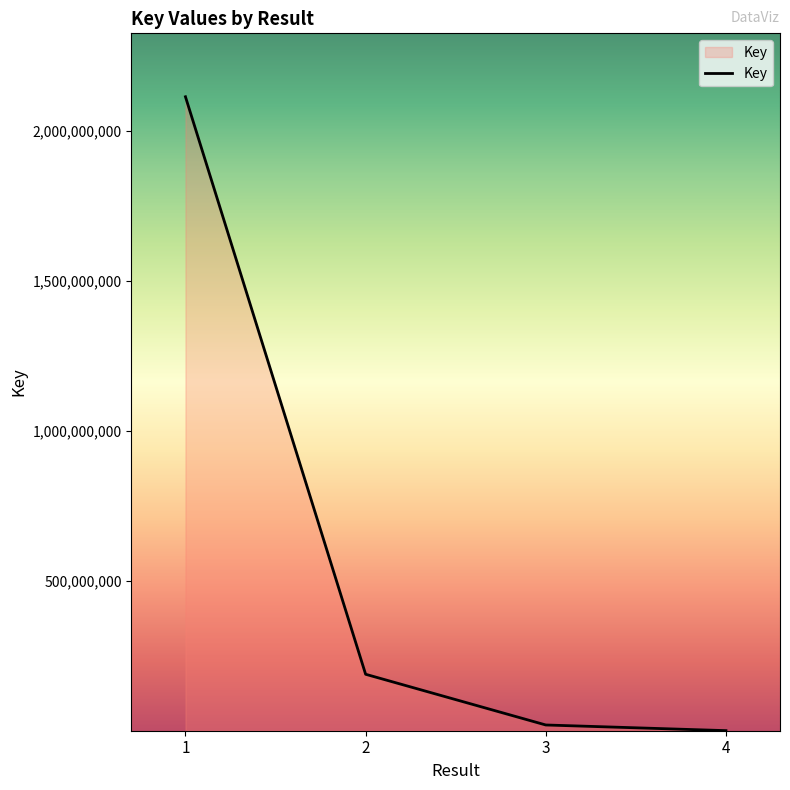

What is the maximum value shown in the chart?

2112942402